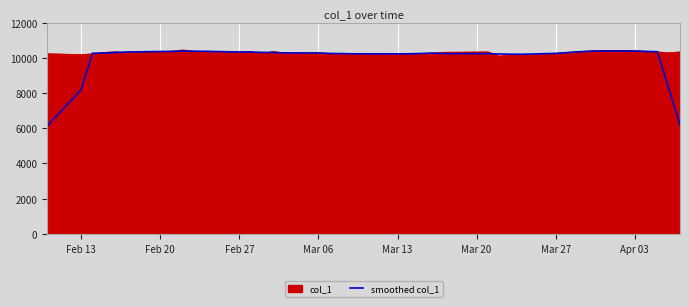

What is the highest value of the col_1 series?

10444.0